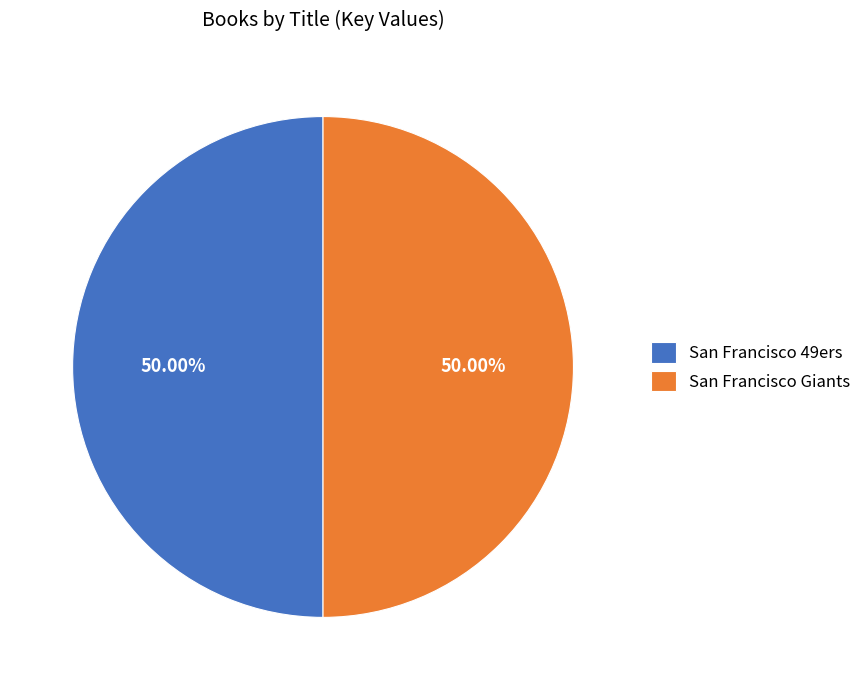

Count the number of slices in the pie.

2